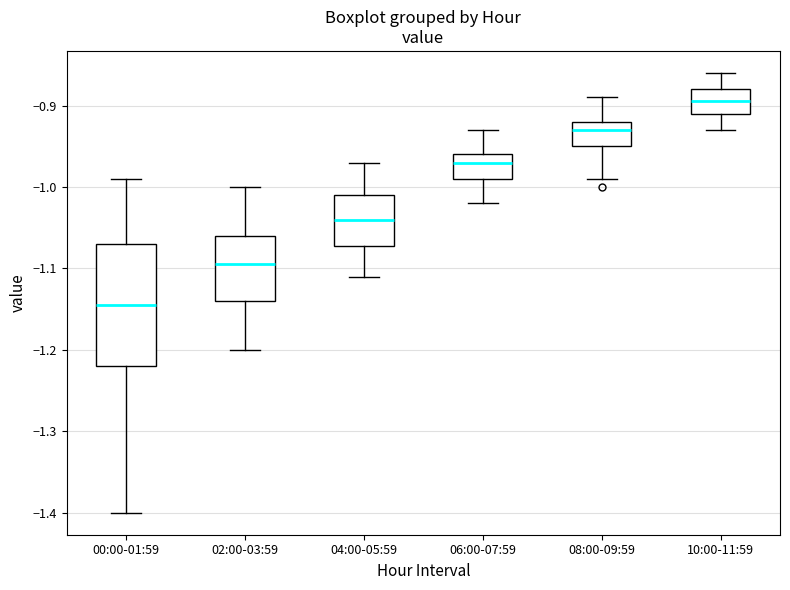

Which box is the tallest, from its lower edge to its upper edge?

00:00-01:59